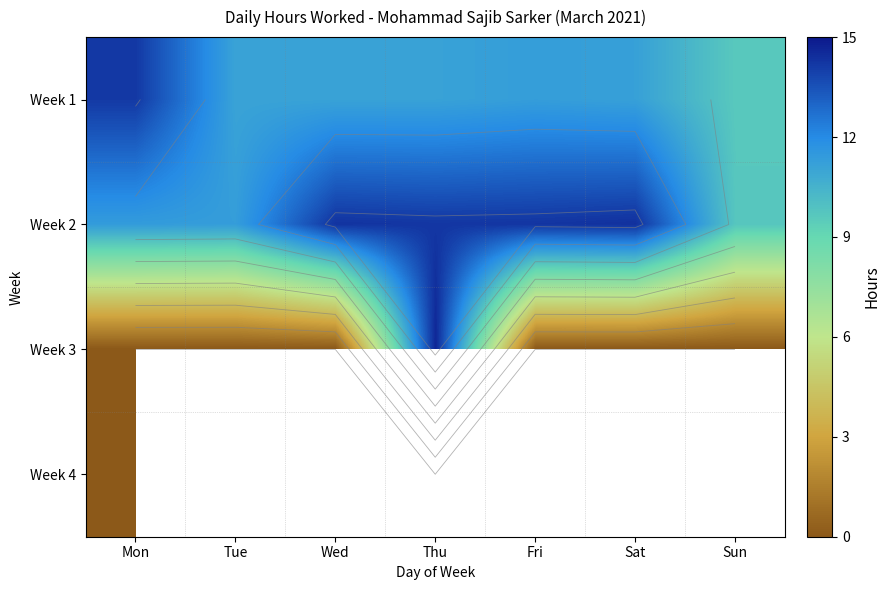

What is the approximate value of Week 1 at Sat?

11.2